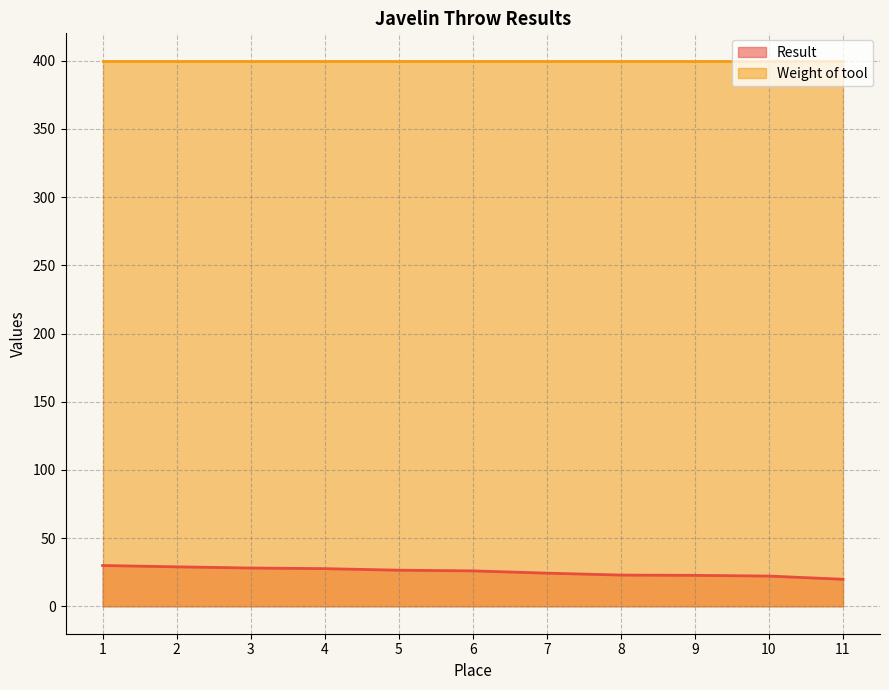

What is the average value?

25.4